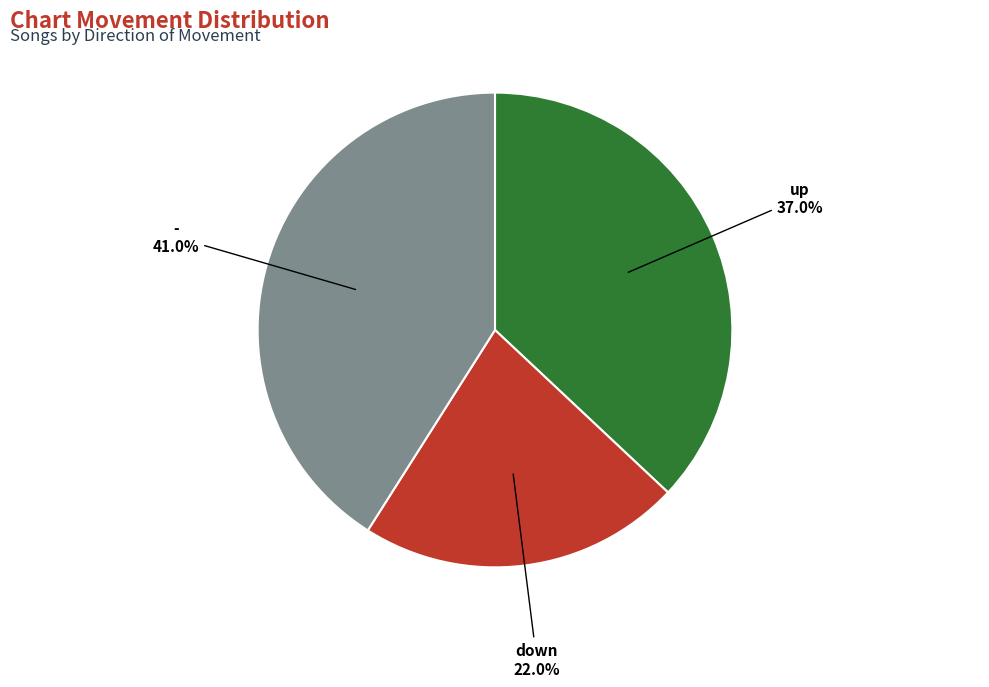

True or false: down accounts for 22% of the total.

True